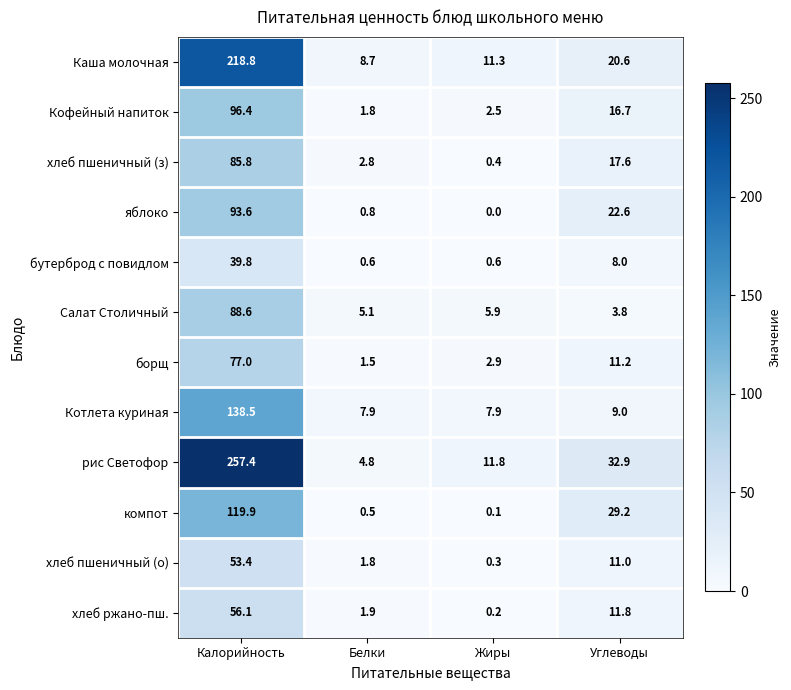

Rank the series at Углеводы from highest to lowest value.

рис Светофор, компот, яблоко, Каша молочная, хлеб пшеничный (з), Кофейный напиток, хлеб ржано-пш., борщ, хлеб пшеничный (о), Котлета куриная, бутерброд с повидлом, Салат Столичный